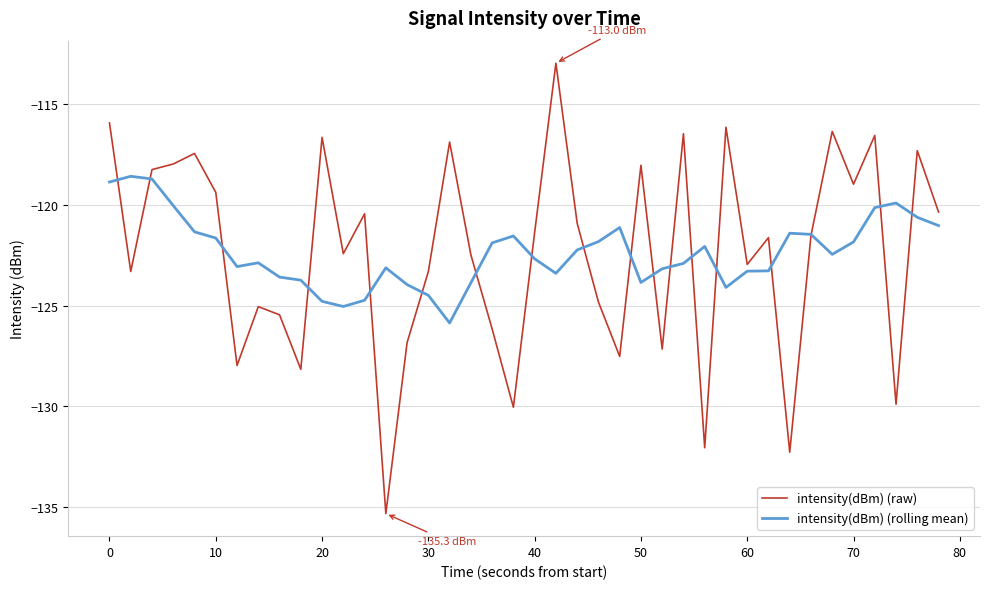

List the series in order of their peak value, highest first.

intensity(dBm) (raw), intensity(dBm) (rolling mean)